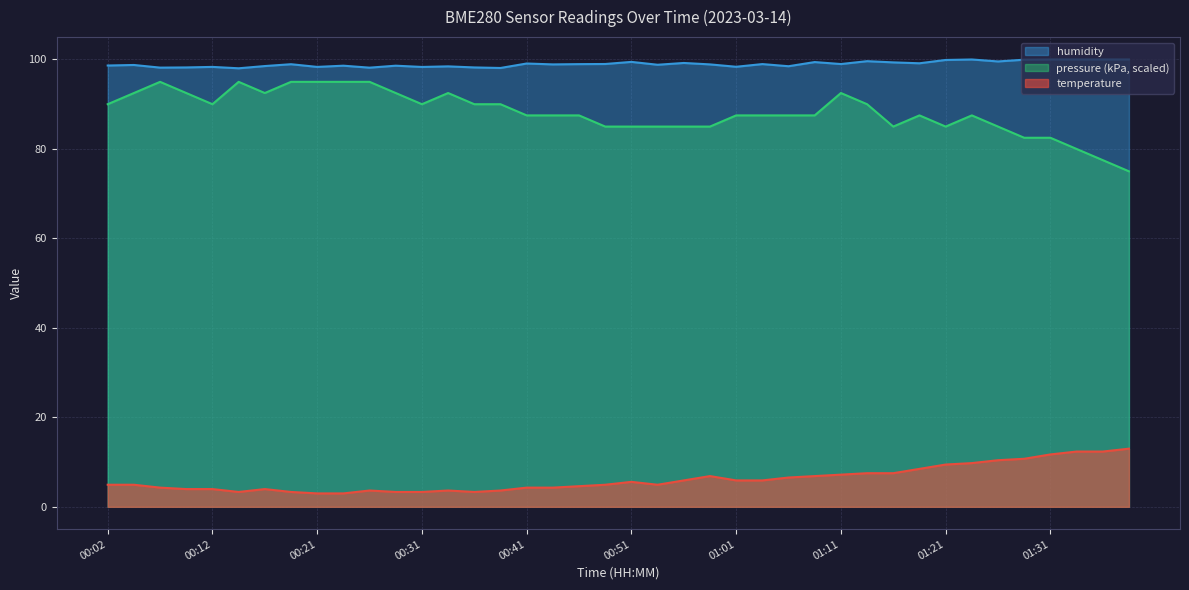

At how many categories does at least one series exceed 29?

40